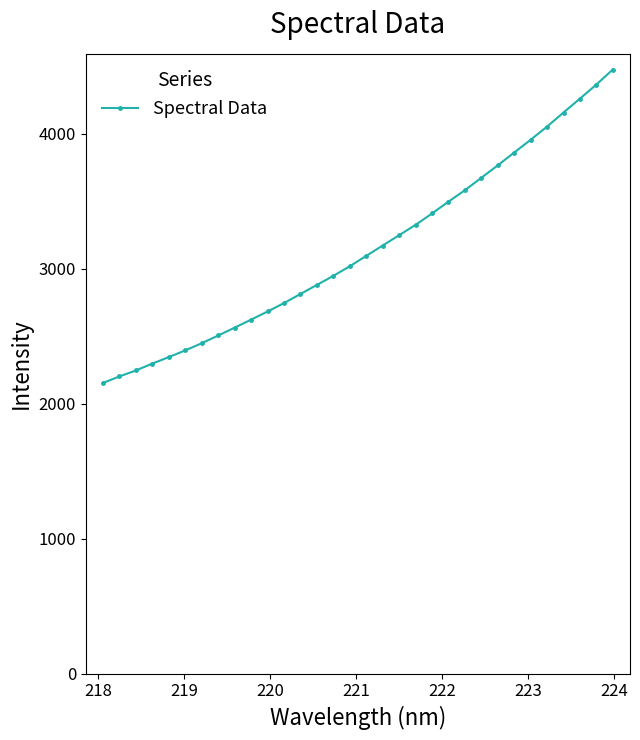

What is the difference between the maximum and second lowest values?

2274.2